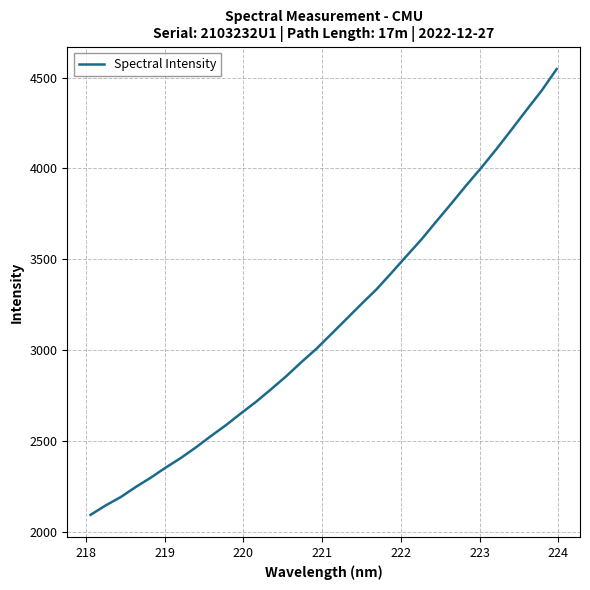

What is the minimum value shown in the chart?

2092.9